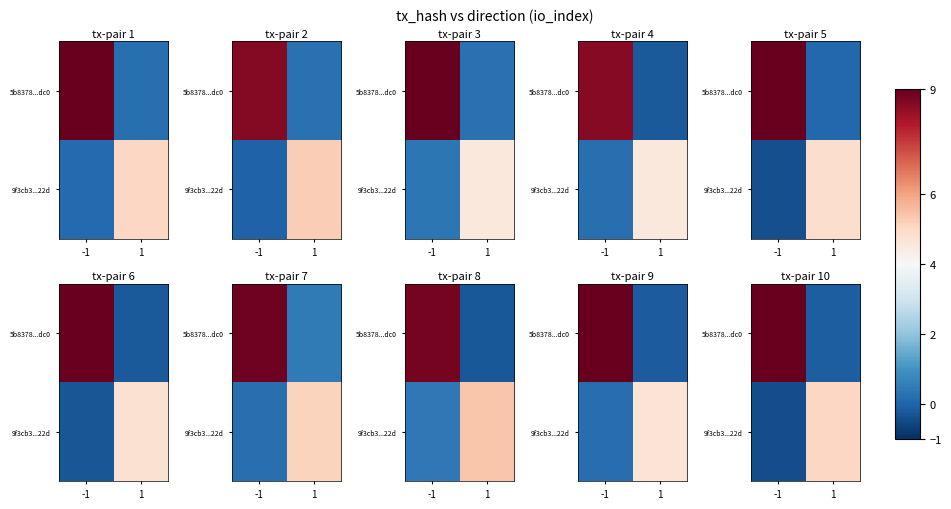

Rank the categories by row_1 value from highest to lowest.

1, -1